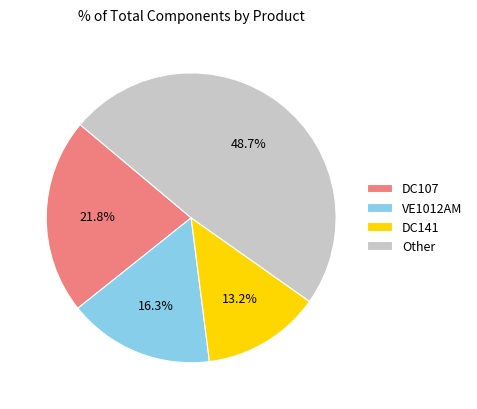

Between Other and DC141, which is larger?

Other